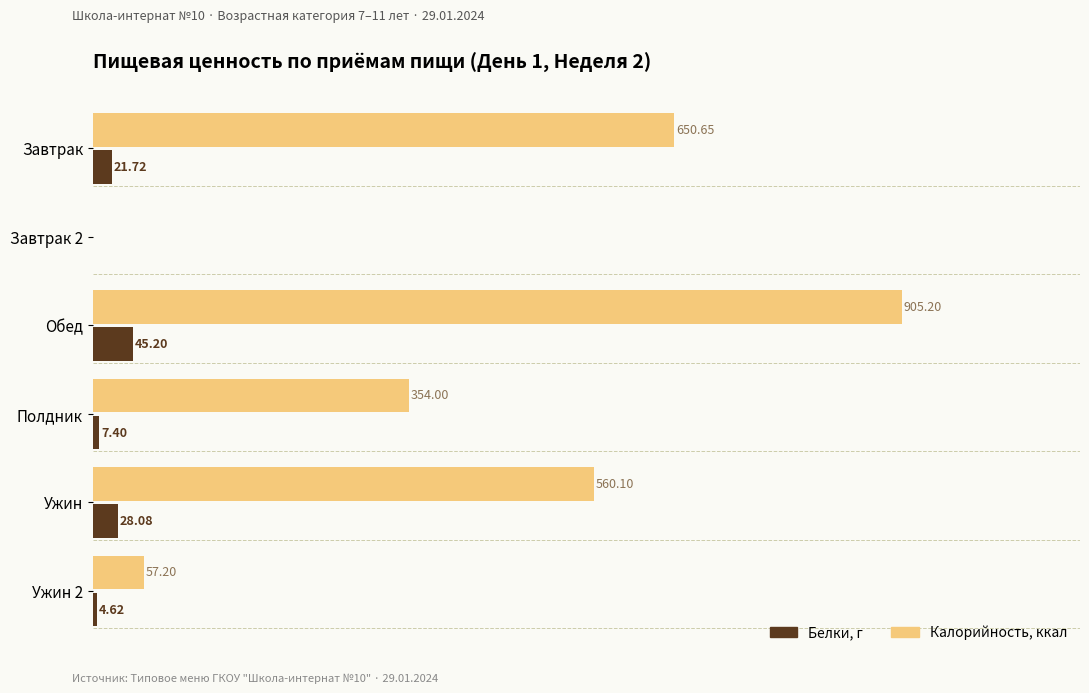

Where is Белки, г nearest to the value 22?

Завтрак